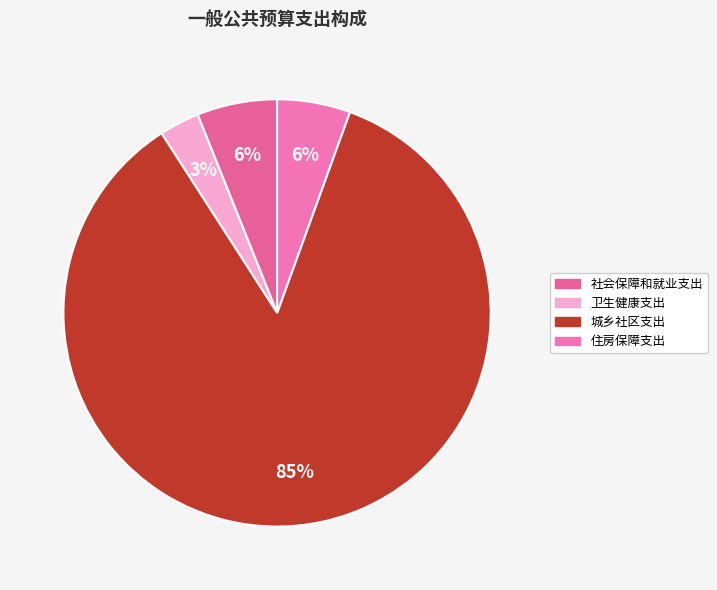

To the nearest percent, what is the difference between the 城乡社区支出 and 卫生健康支出 slice percentages?

82%